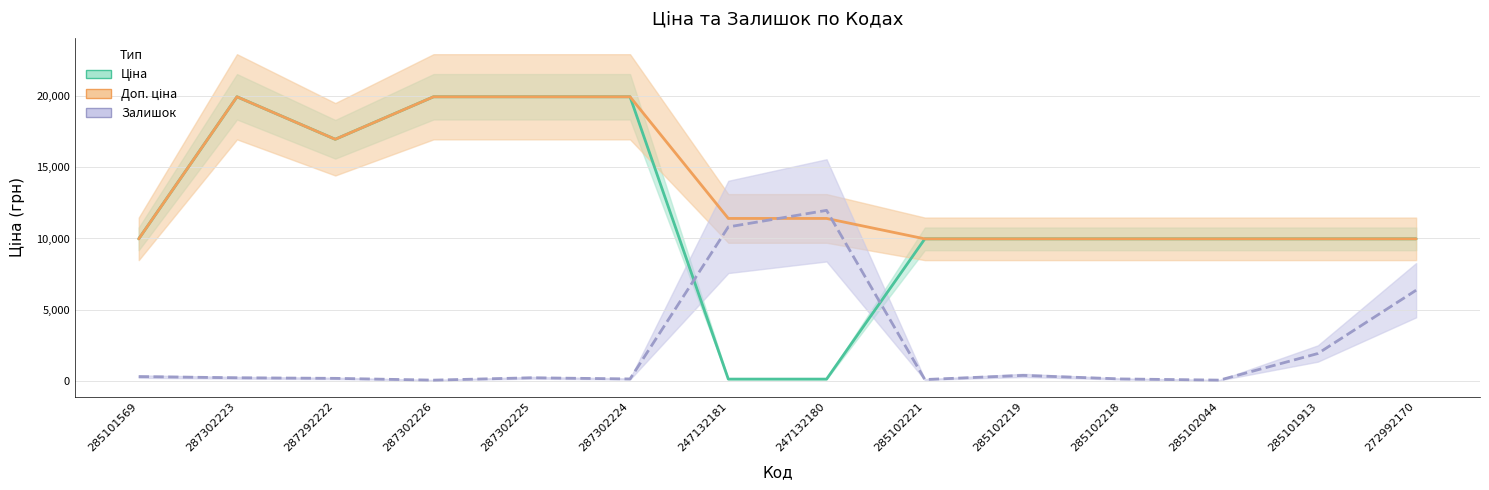

What are all the series names shown in the legend?

Ціна, Доп. ціна, Залишок